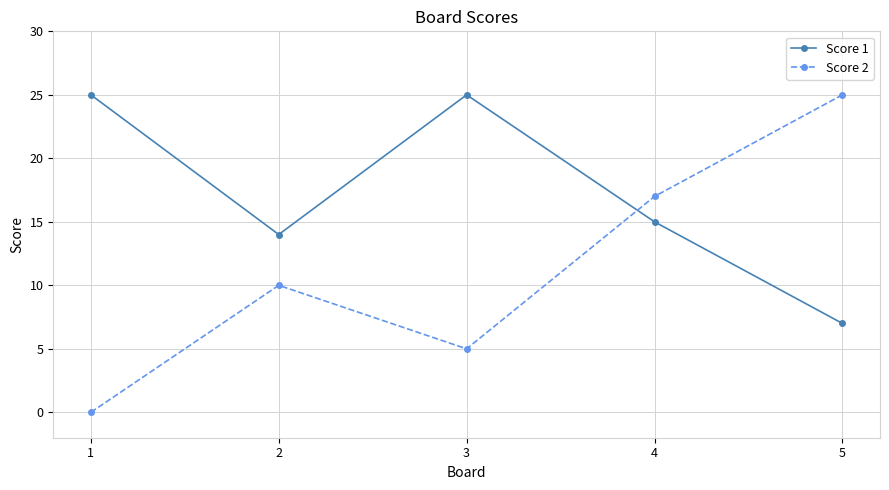

Which series has the widest spread of values?

Score 2